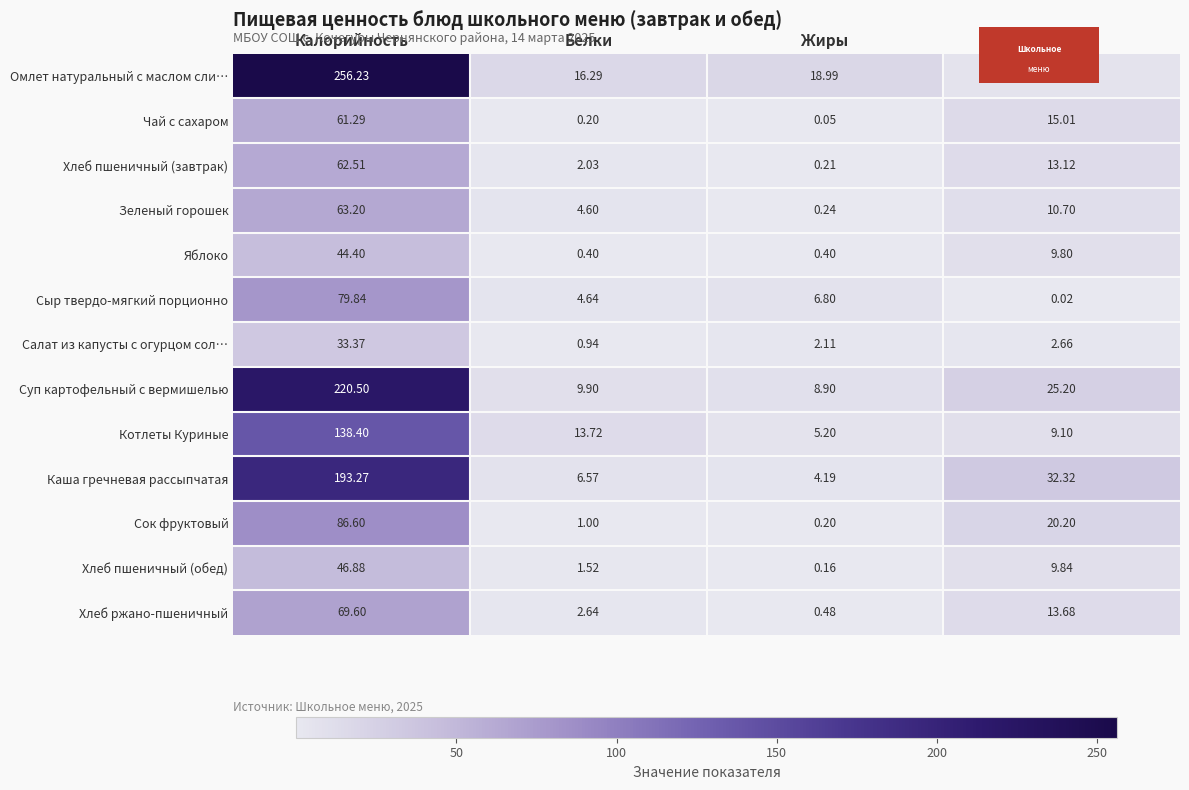

Where does the Суп картофельный с вермишелью series first go above 25?

Калорийность